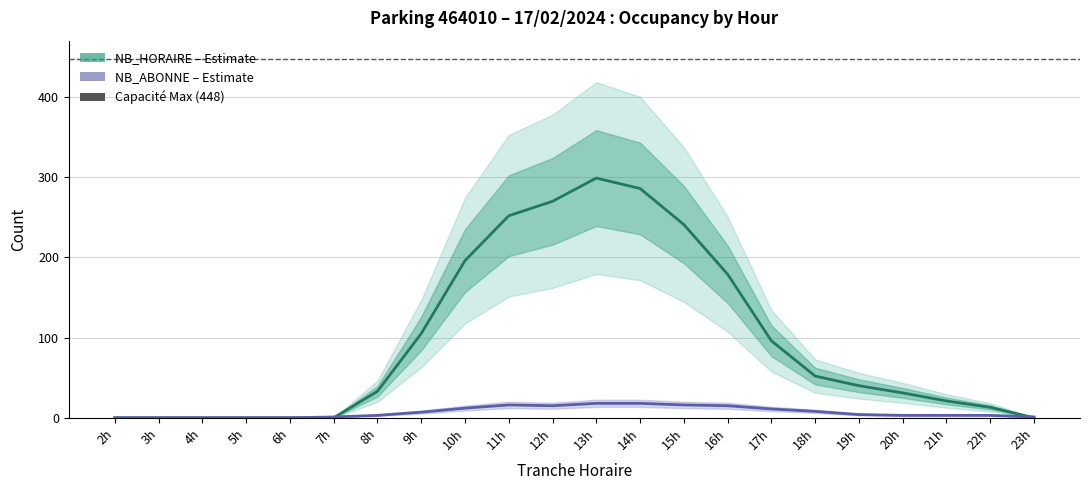

How many interior local peaks does the NB_HORAIRE series have?

1